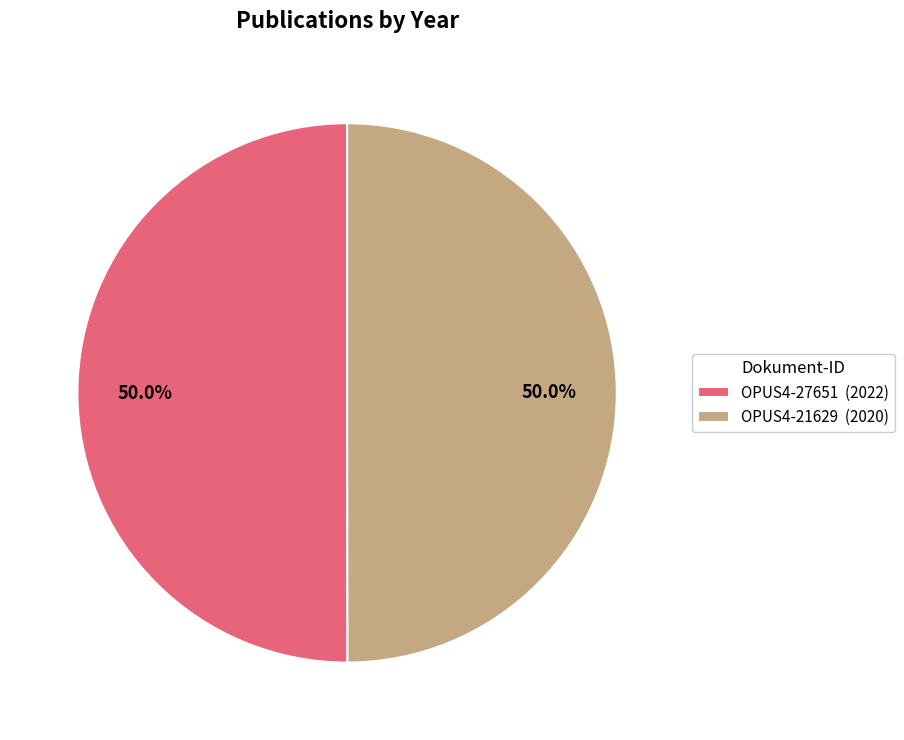

What percentage is NOT represented by OPUS4-21629 (2020)?

50.0%